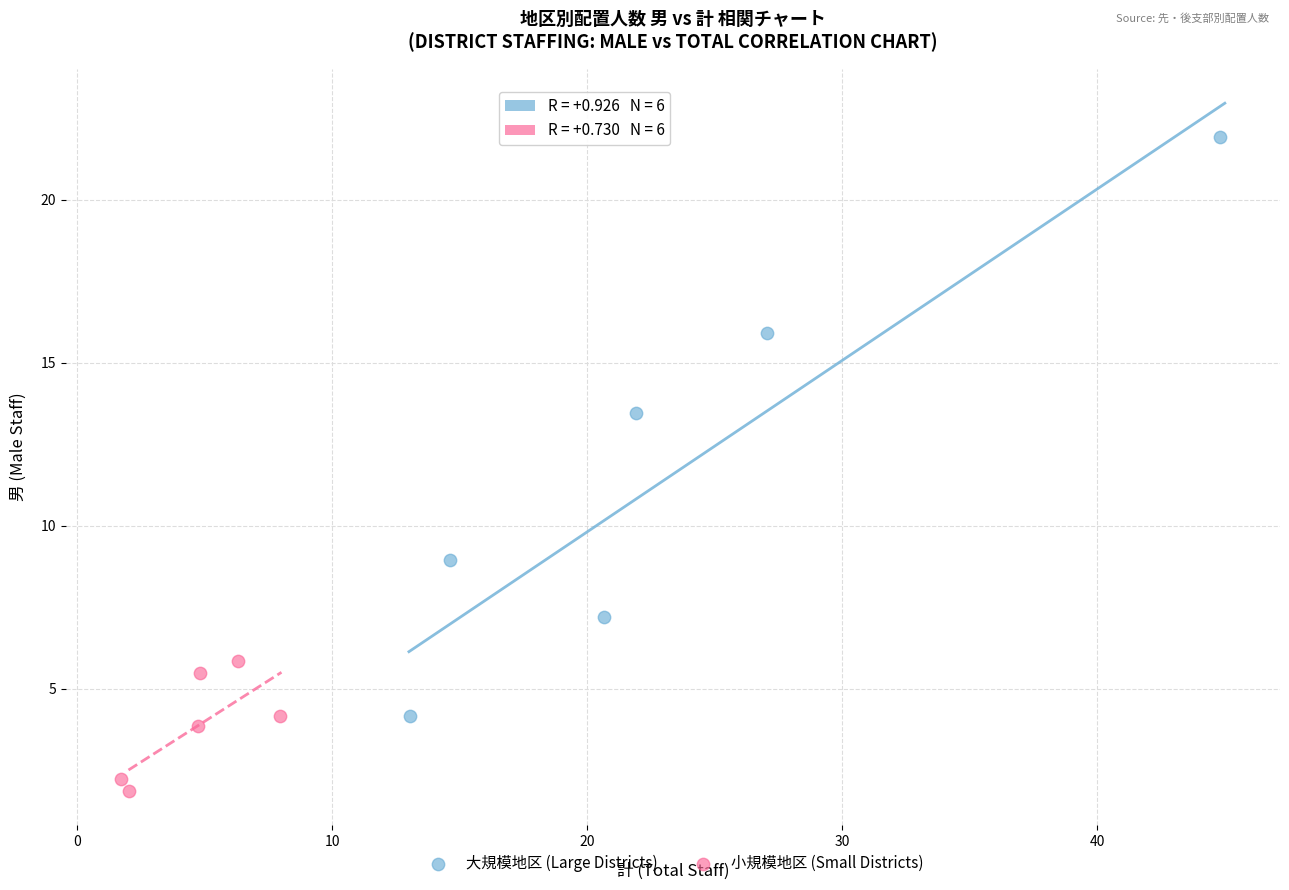

Which series reaches the maximum Y coordinate?

大規模地区 (Large Districts)